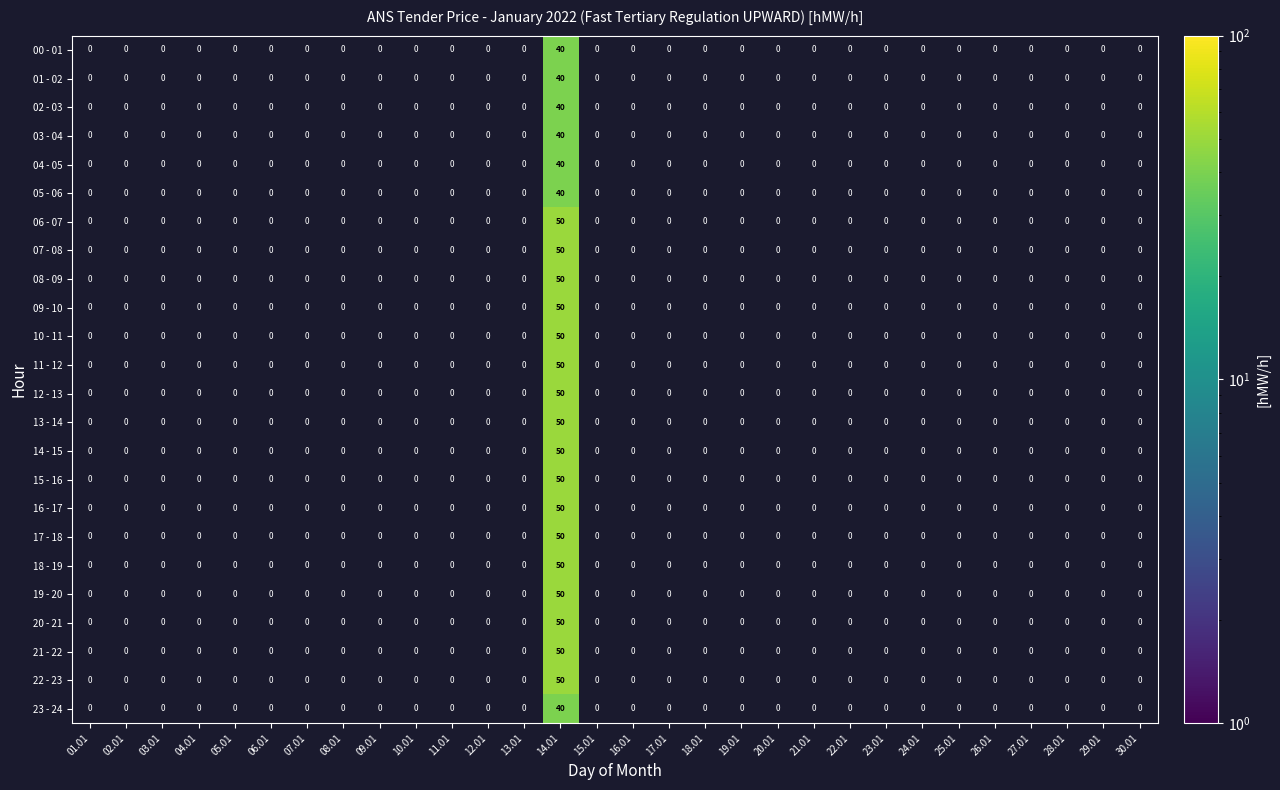

At which category is the sum across all series the highest?

14.01